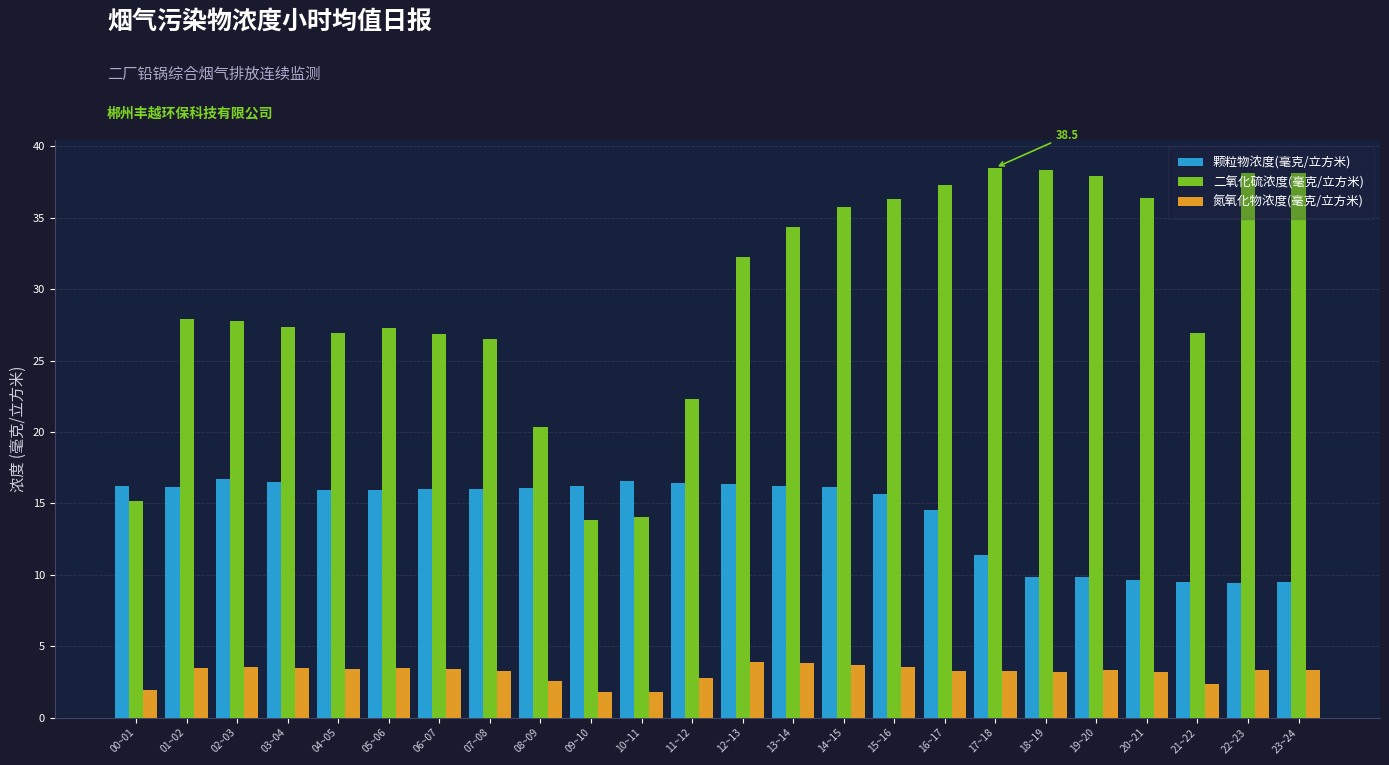

Which series has the largest total across all categories?

二氧化硫浓度(毫克/立方米)